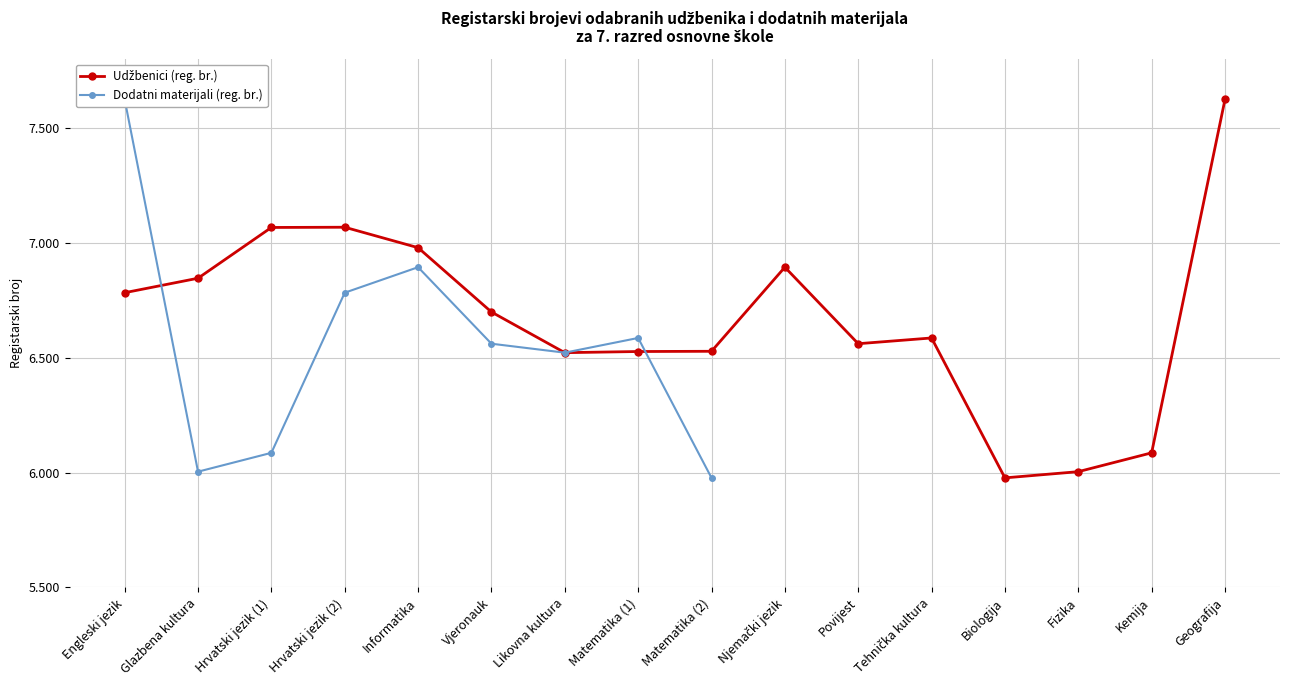

Where does the data first go above 6699?

Engleski jezik